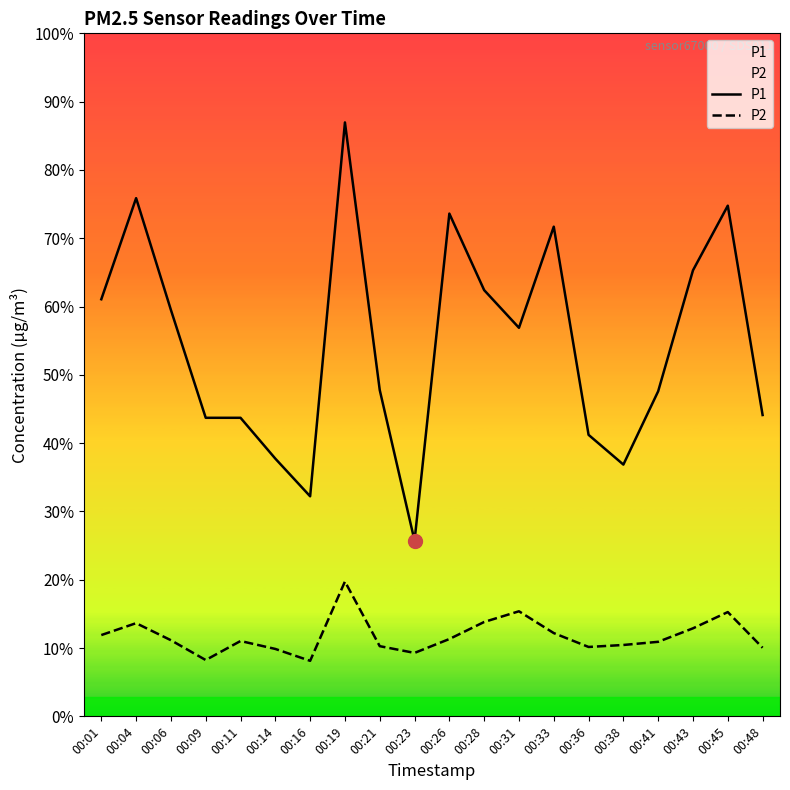

Which series has the largest total across all categories?

P1